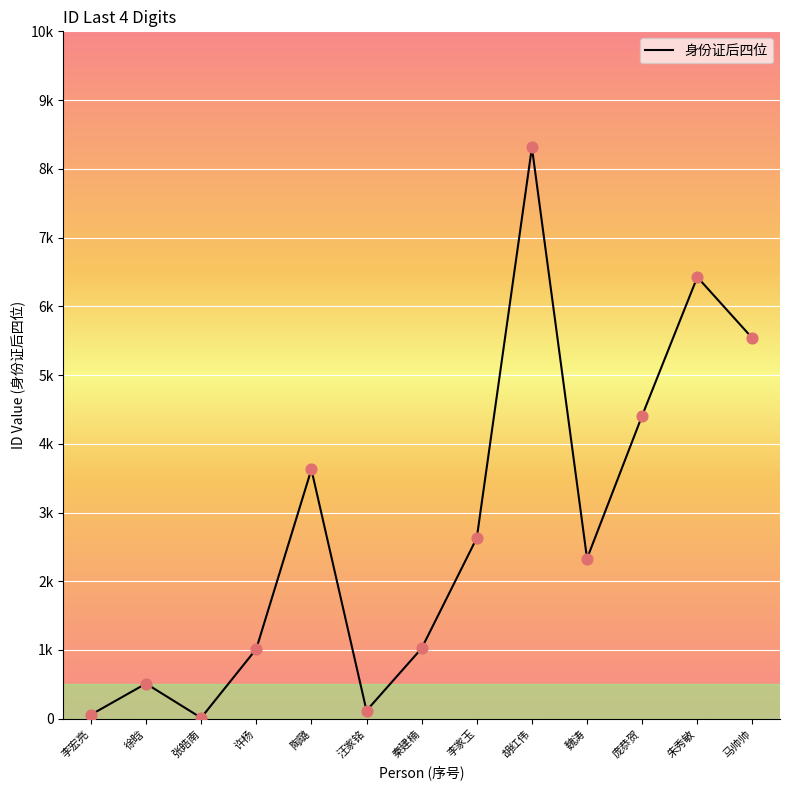

Approximately how many times larger is the value at 许杨 compared to 魏涛?

0.4